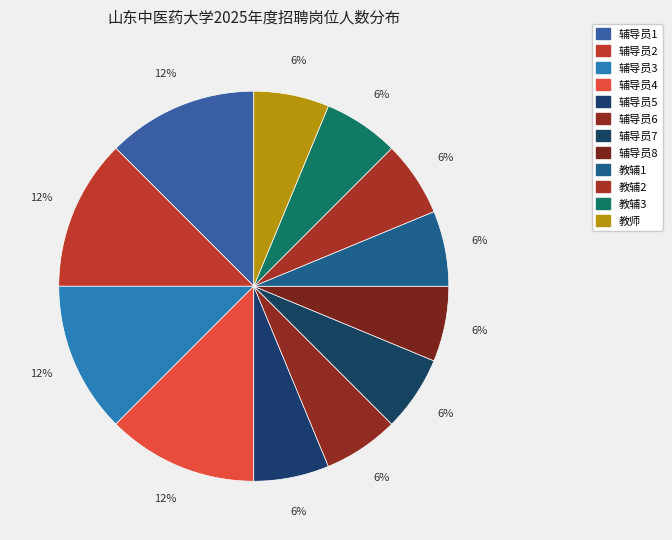

Which slice is the largest?

辅导员1